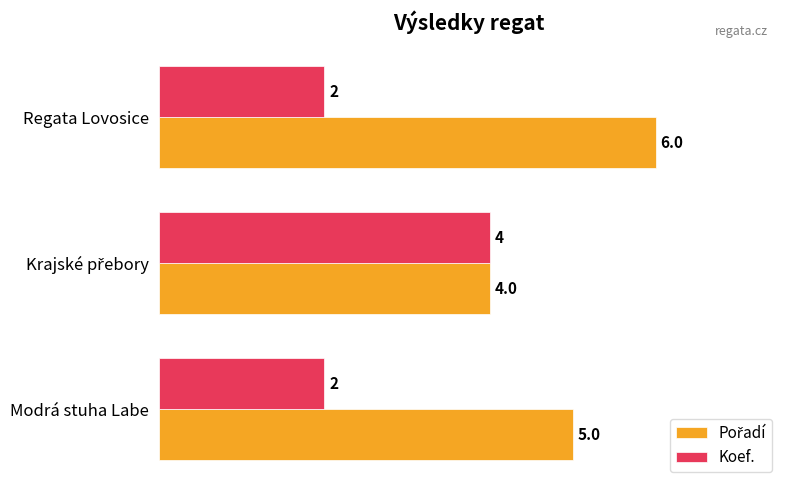

What is the sum of all Koef. values?

8